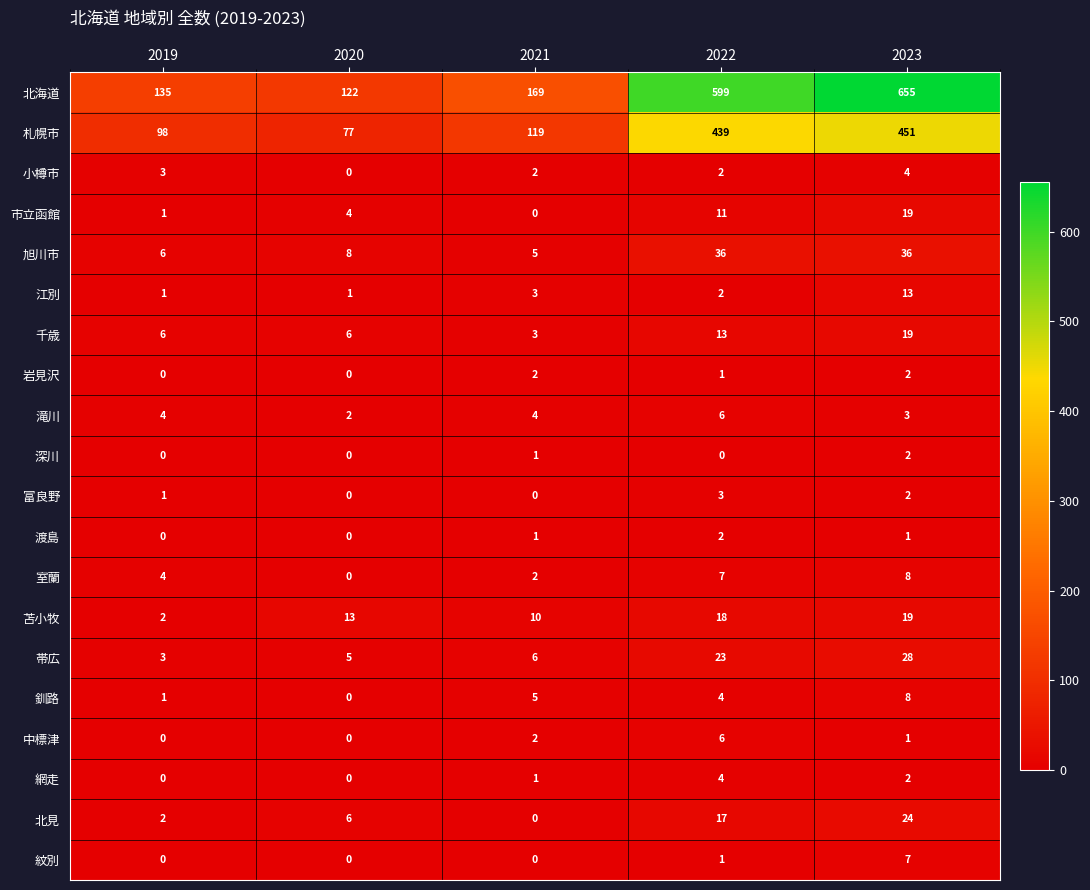

Which series has the widest spread of values?

北海道